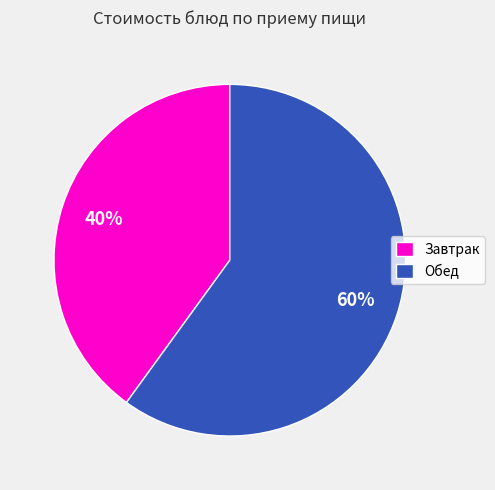

To the nearest percent, what percentage of the pie is Обед?

60%